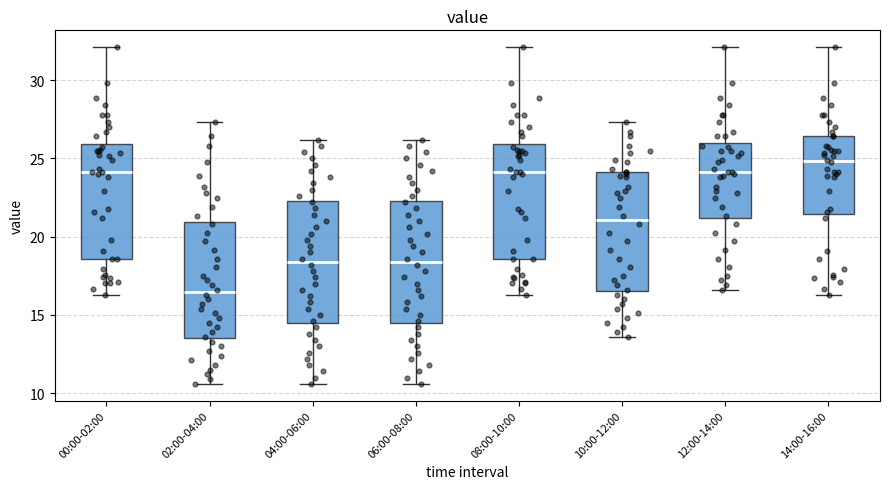

Which box's median line is the highest?

14:00-16:00